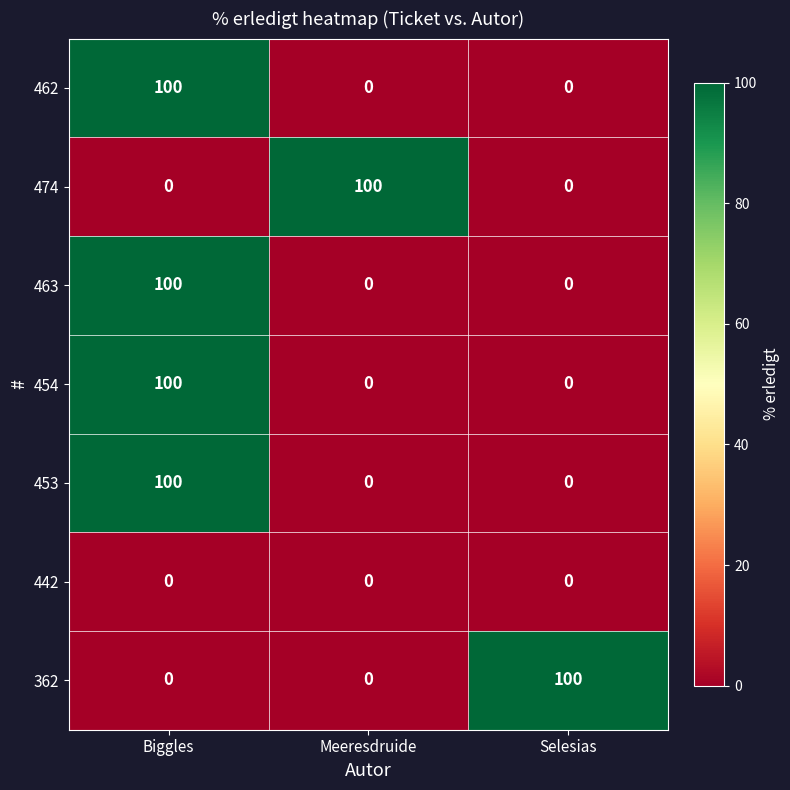

What is the maximum value shown in the chart?

100